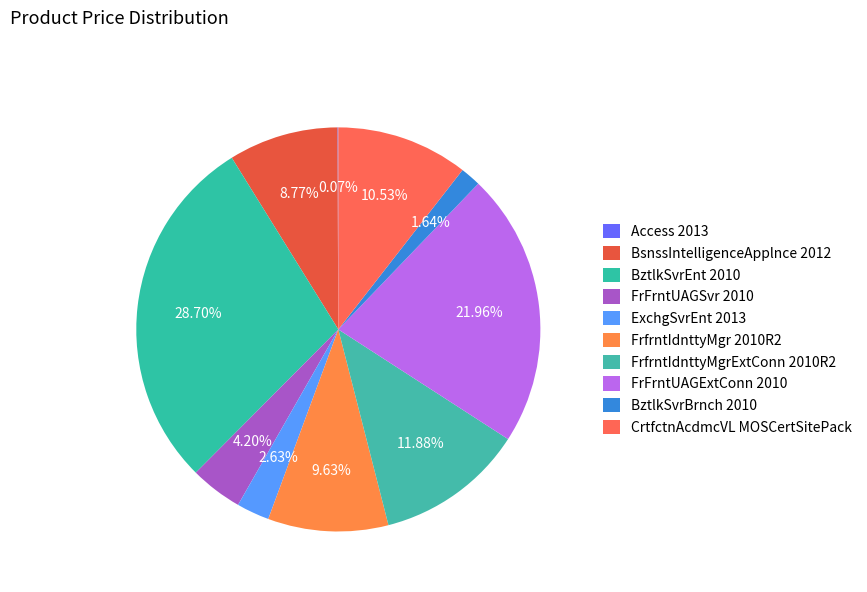

How much of the chart is everything except CrtfctnAcdmcVL MOSCertSitePack?

89.5%